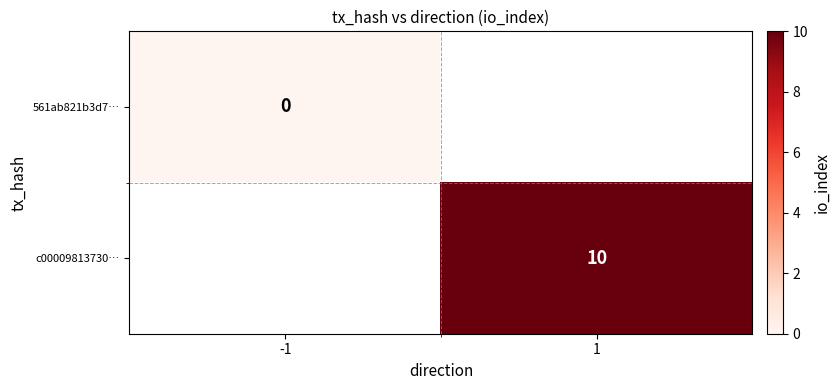

True or false: c00009813730… has a value of 17 at 1.

False